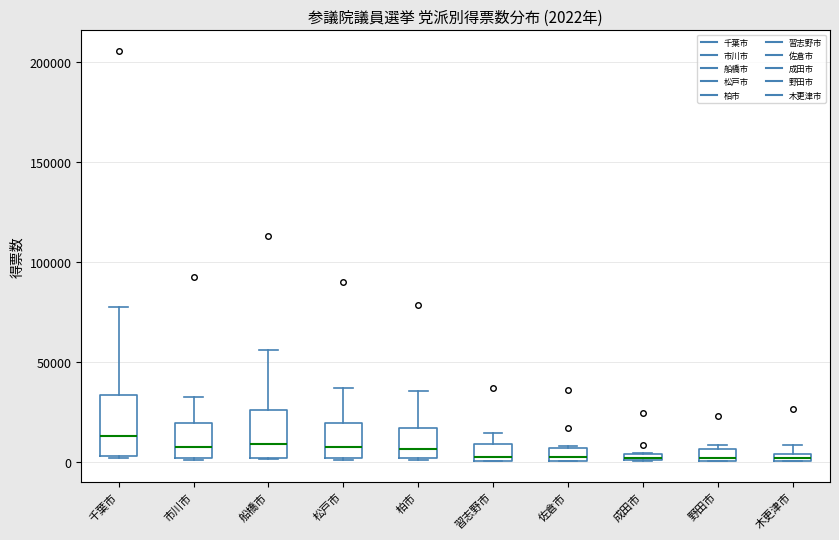

Comparing the boxes themselves (not the whiskers), which one is the tallest?

千葉市